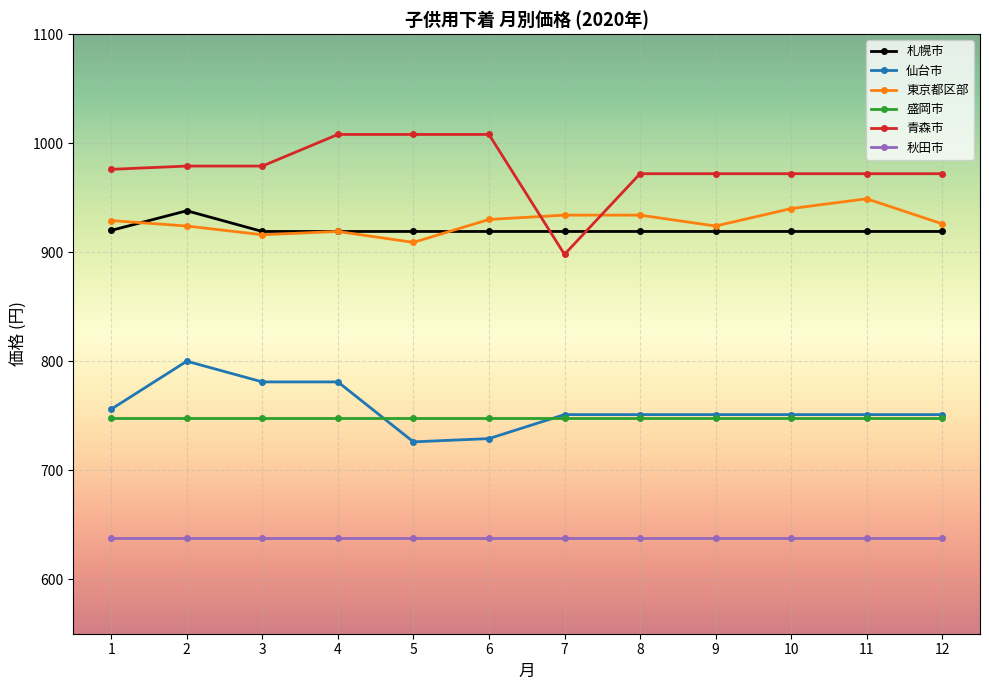

Is this an area chart (filled region under the line)?

No